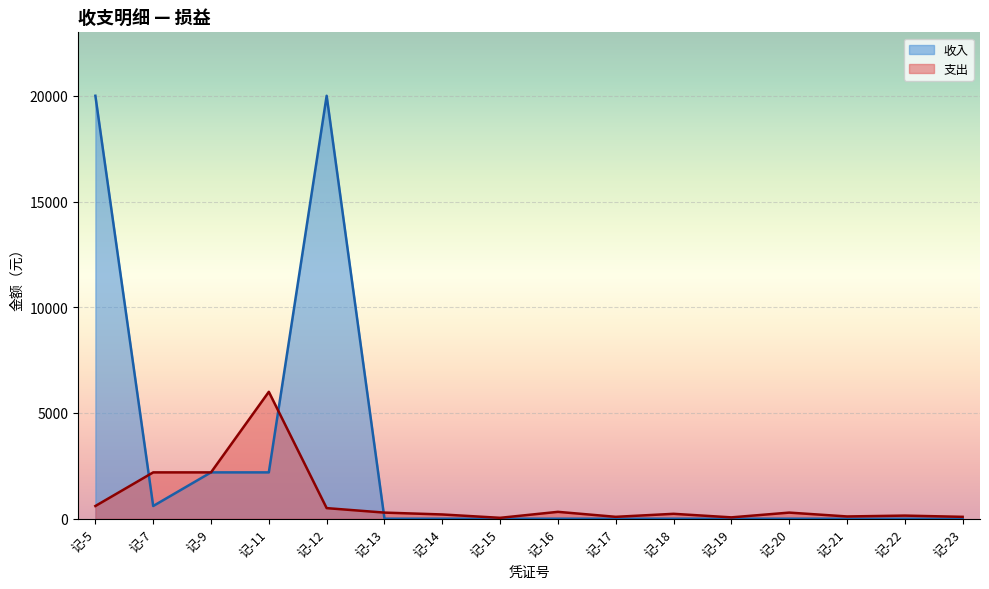

Rank the series at 记-16 from lowest to highest value.

收入, 支出